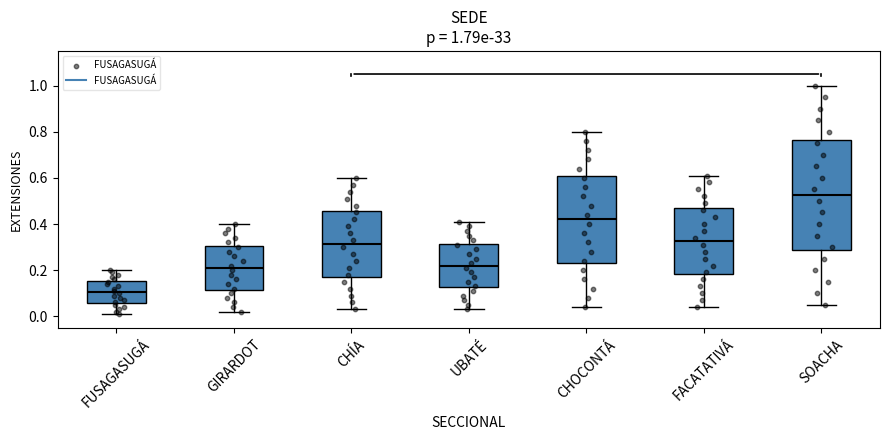

Comparing the boxes themselves (not the whiskers), which one is the tallest?

SOACHA